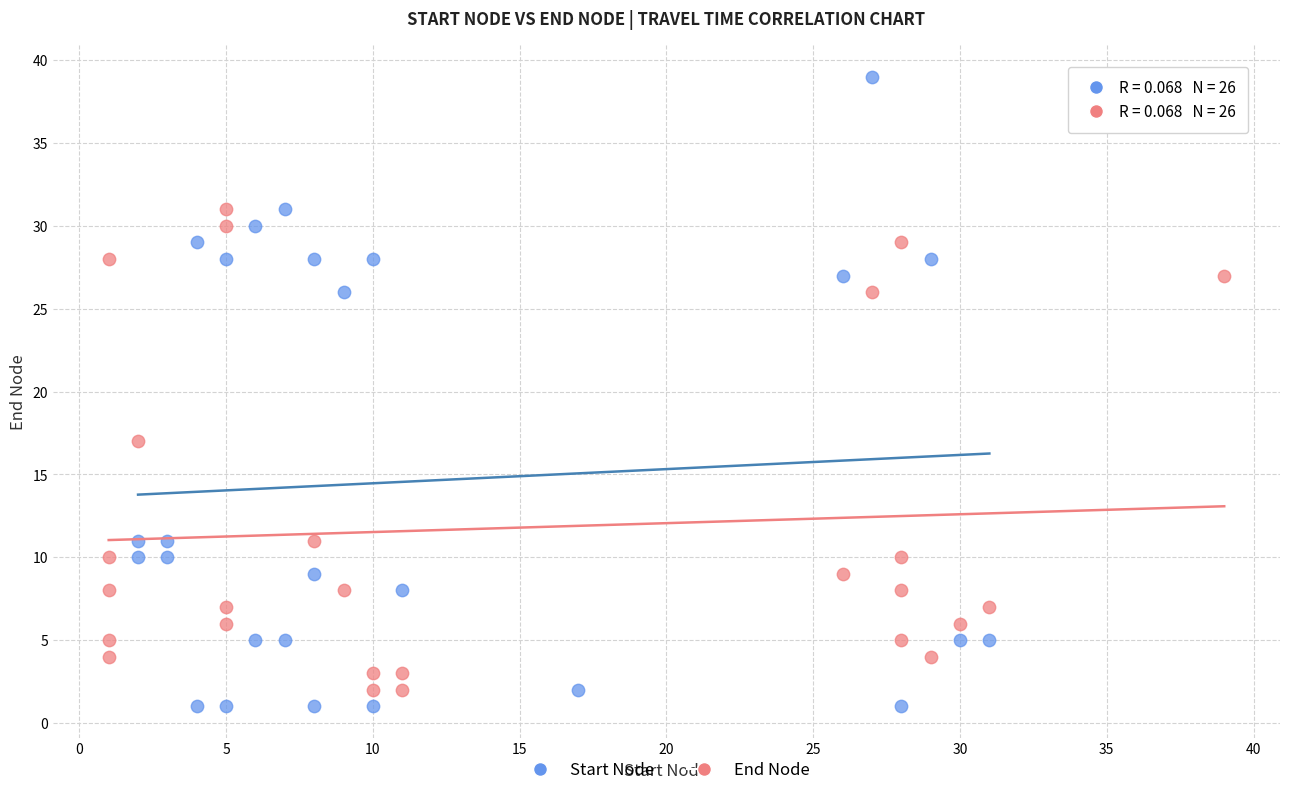

Which series contains the highest Y value?

Start Node